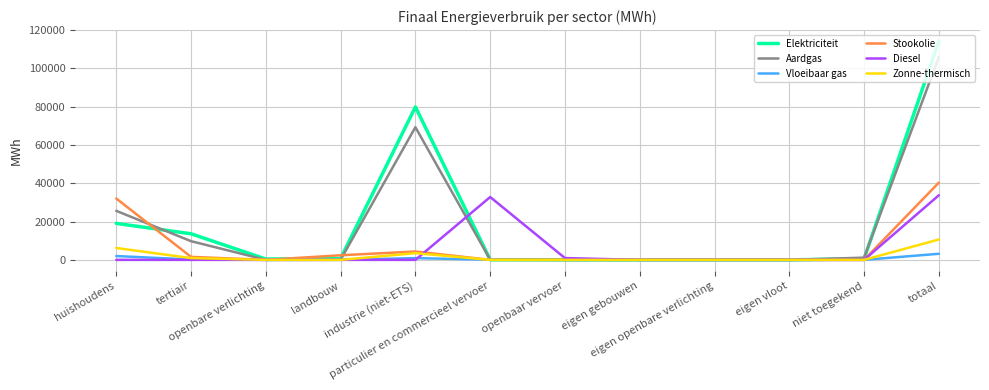

What position from the left is eigen openbare verlichting?

9